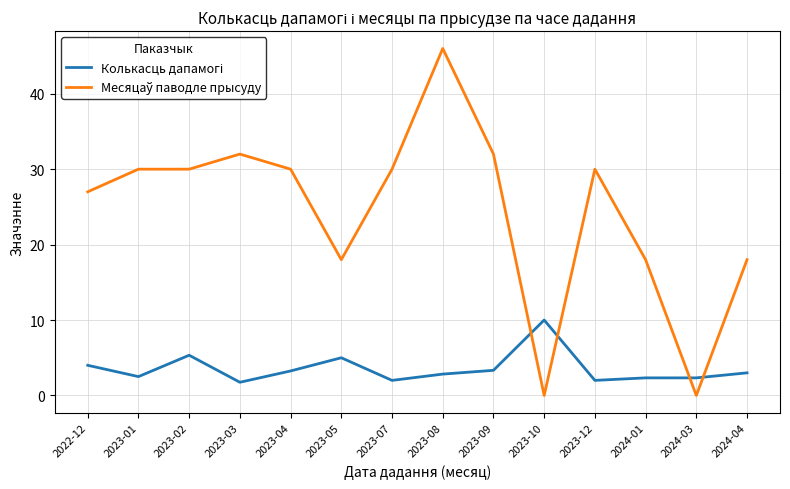

At which category is the sum across all series the highest?

2023-08